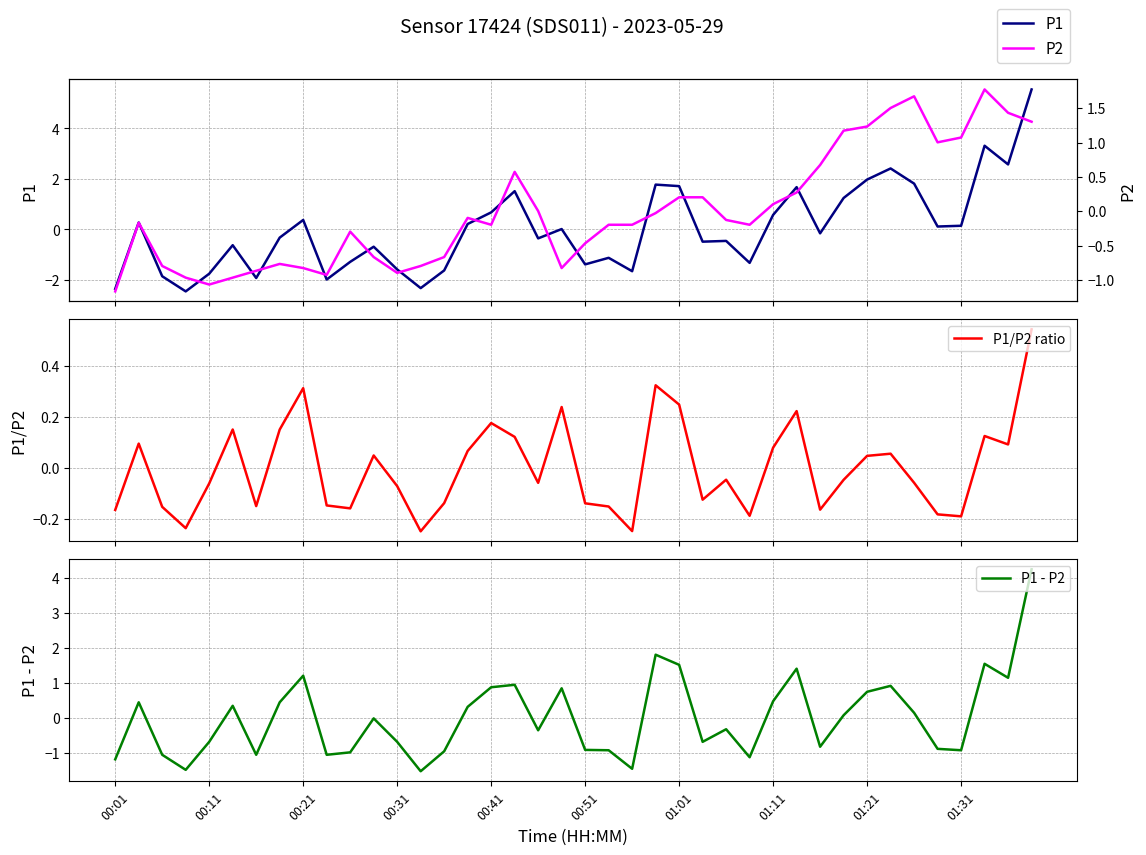

Does the chart display data point markers on the line(s)?

No